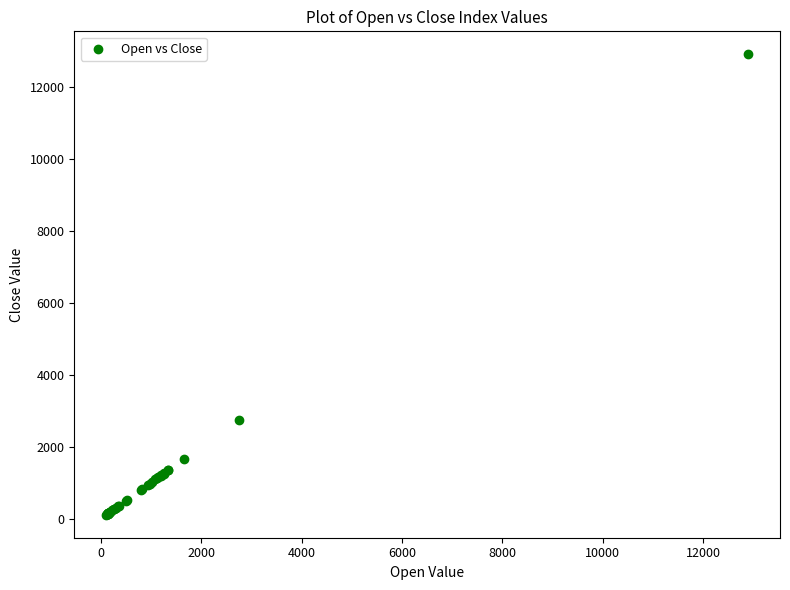

What Y value in the scatter plot is closest to 6505?

2750.7